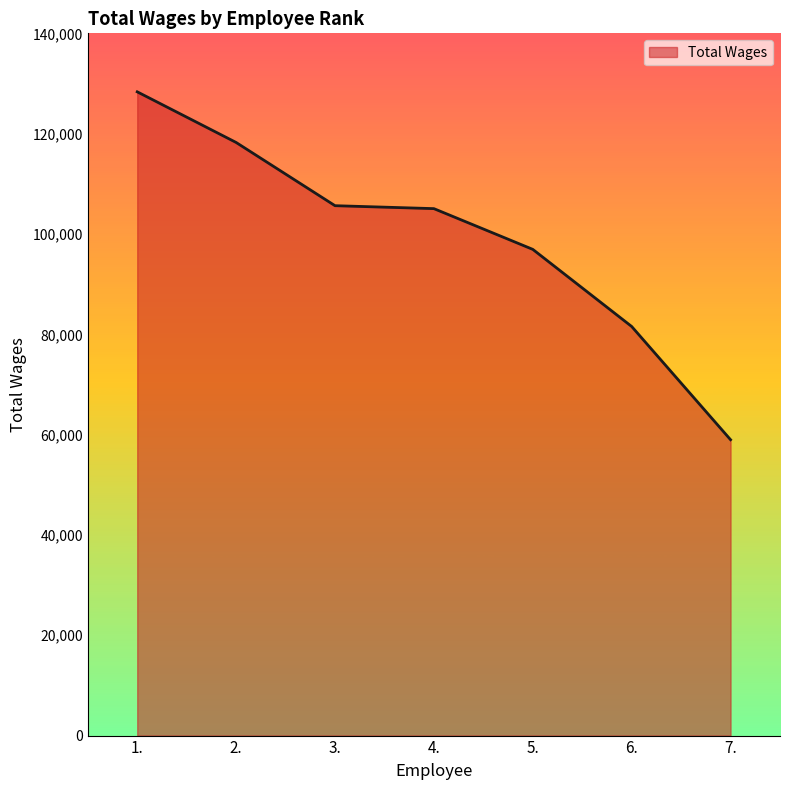

What is the sum of all values?

694747